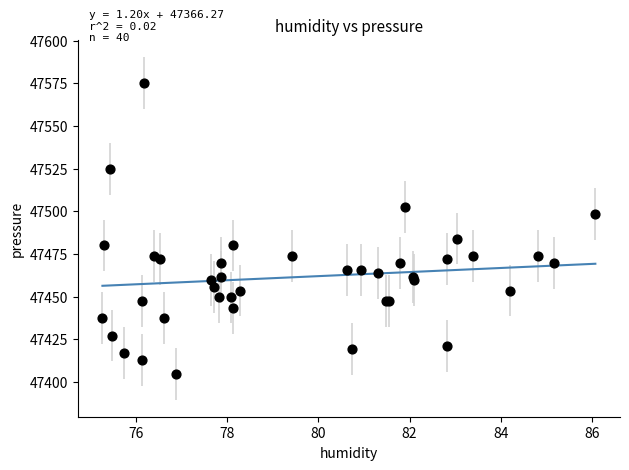

What Y value in the scatter plot is closest to 47490?

47484.0